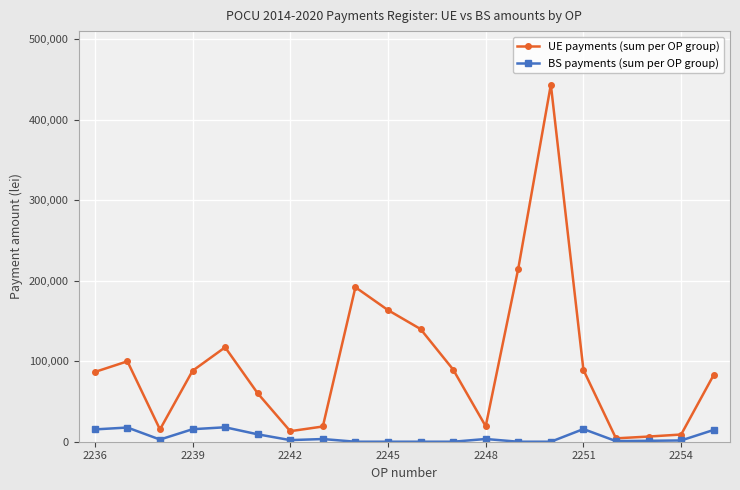

What is the greatest value displayed?

443681.5